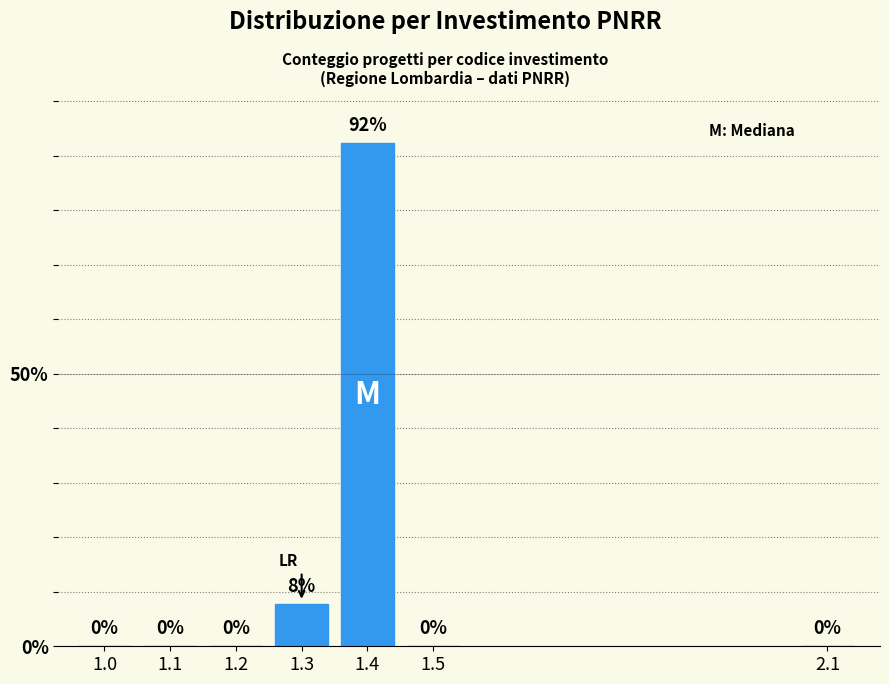

What is the maximum value shown in the chart?

92.3